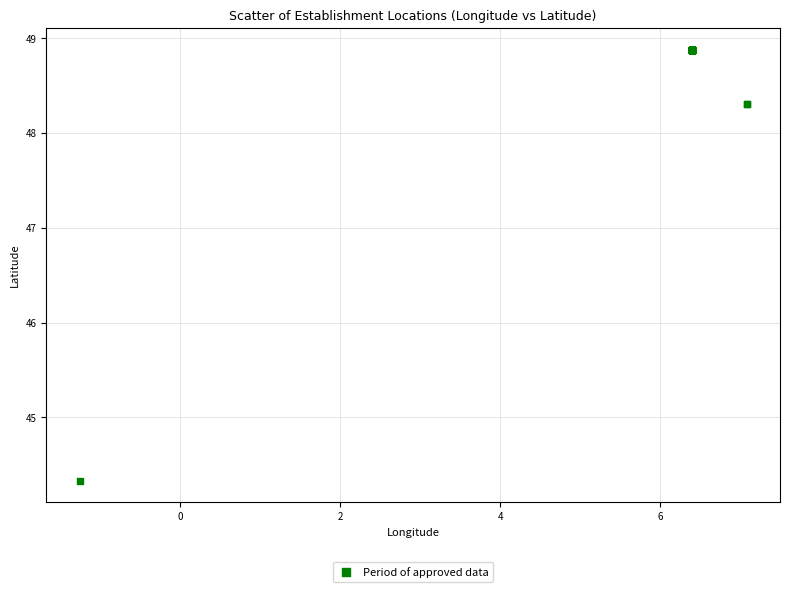

What Y value in the scatter plot is closest to 46?

44.3